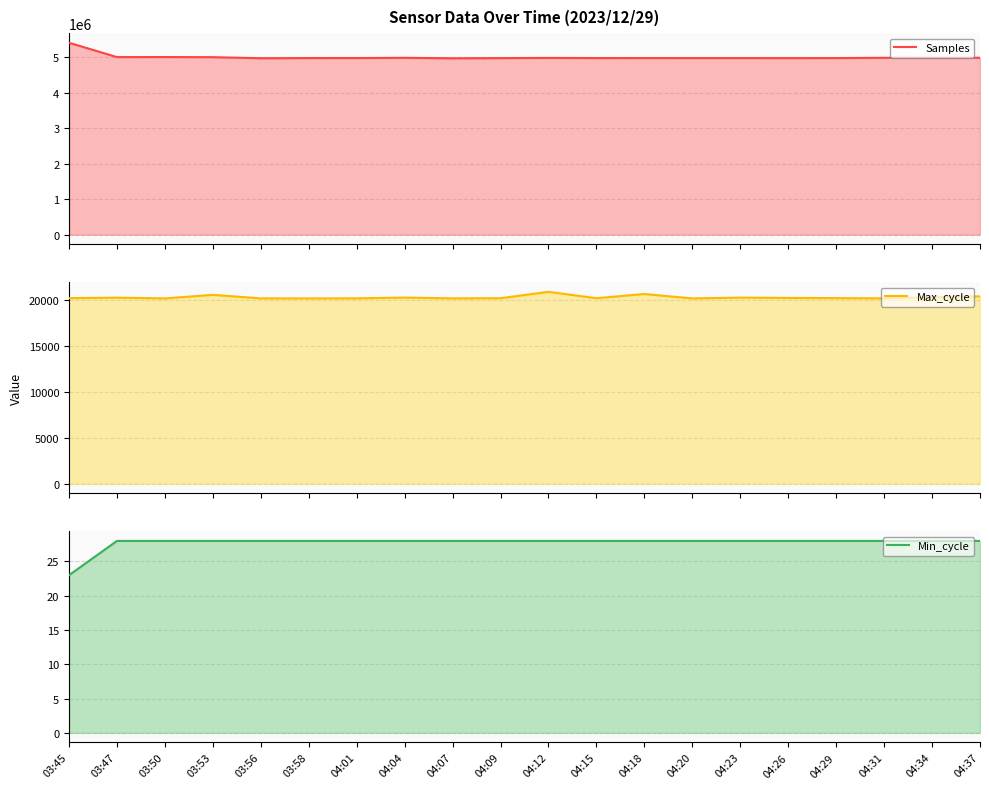

What is the label of the 6th point from the left?

03:58